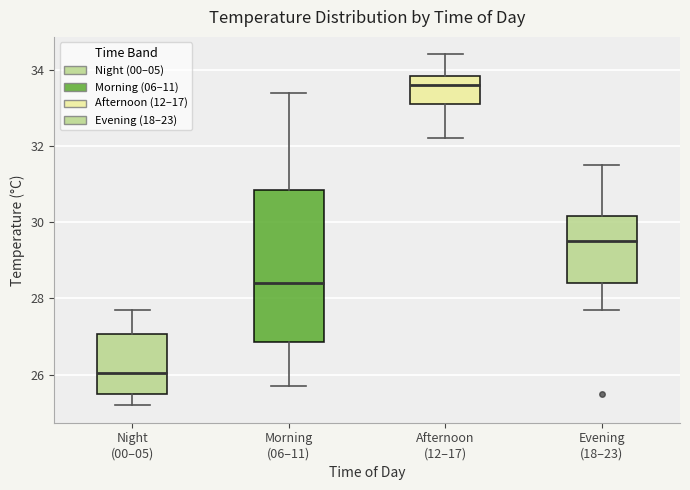

Which box is the tallest, from its lower edge to its upper edge?

Morning (06–11)